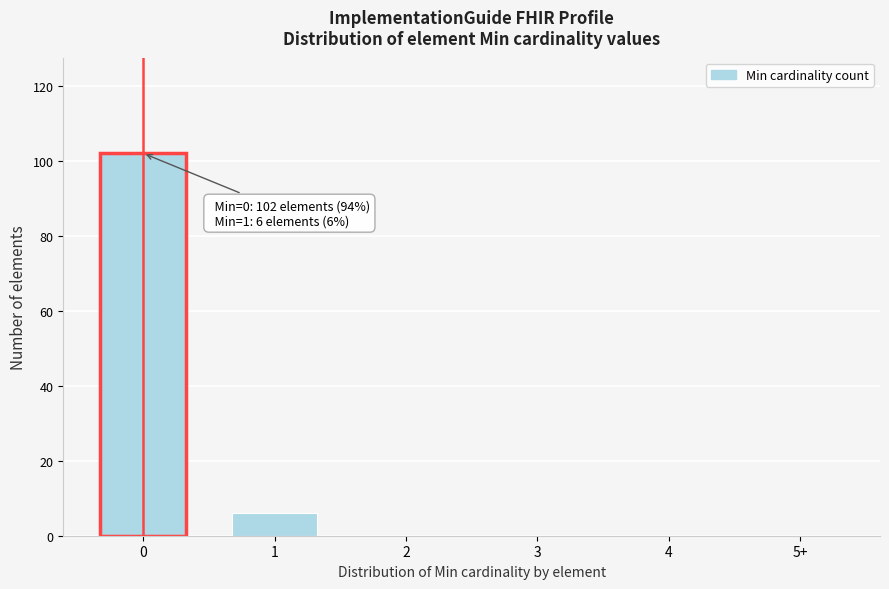

Reading left to right, what are all the values shown in this chart?

0=102	1=6	2=0	3=0	4=0	5+=0